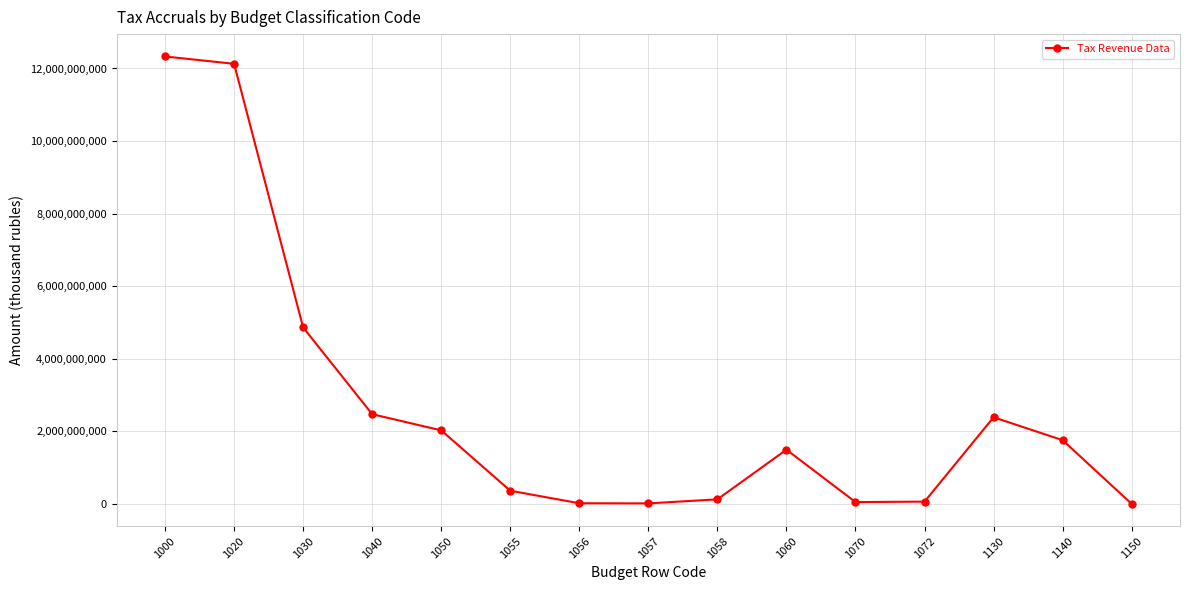

The value at 1150 is 3679550. True or false?

True